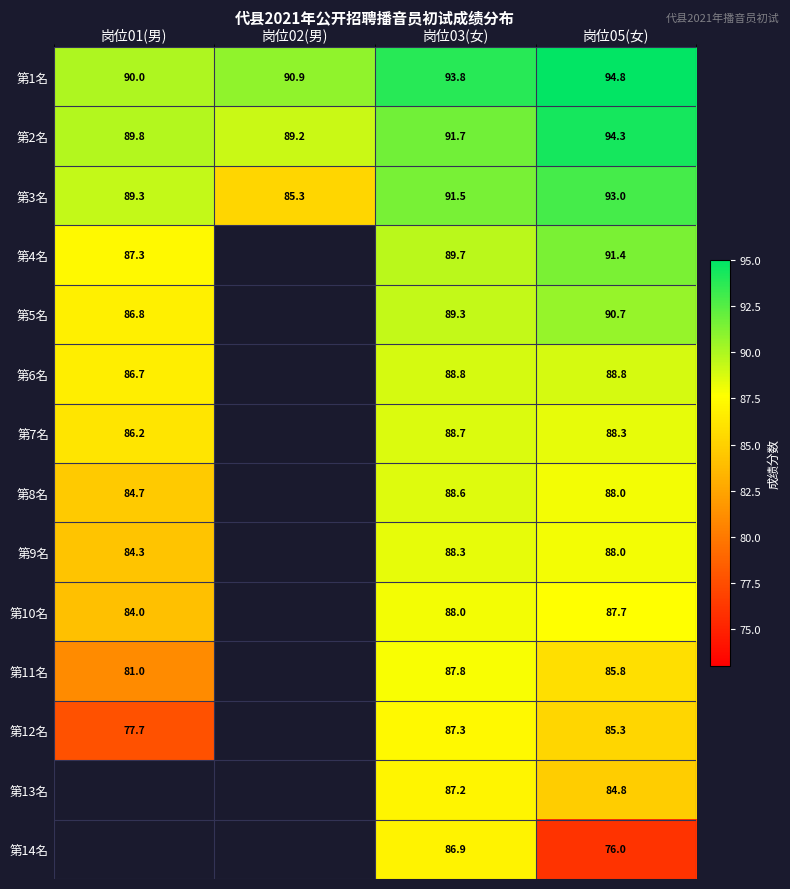

What is the difference between the maximum and minimum values in the 第1名 series?

4.8